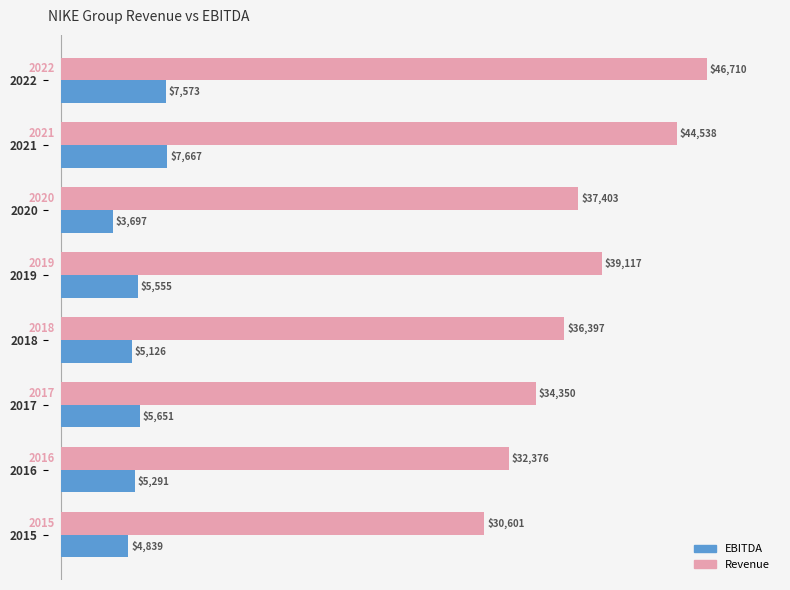

The EBITDA series shows 5725 at 2020. True or false?

False